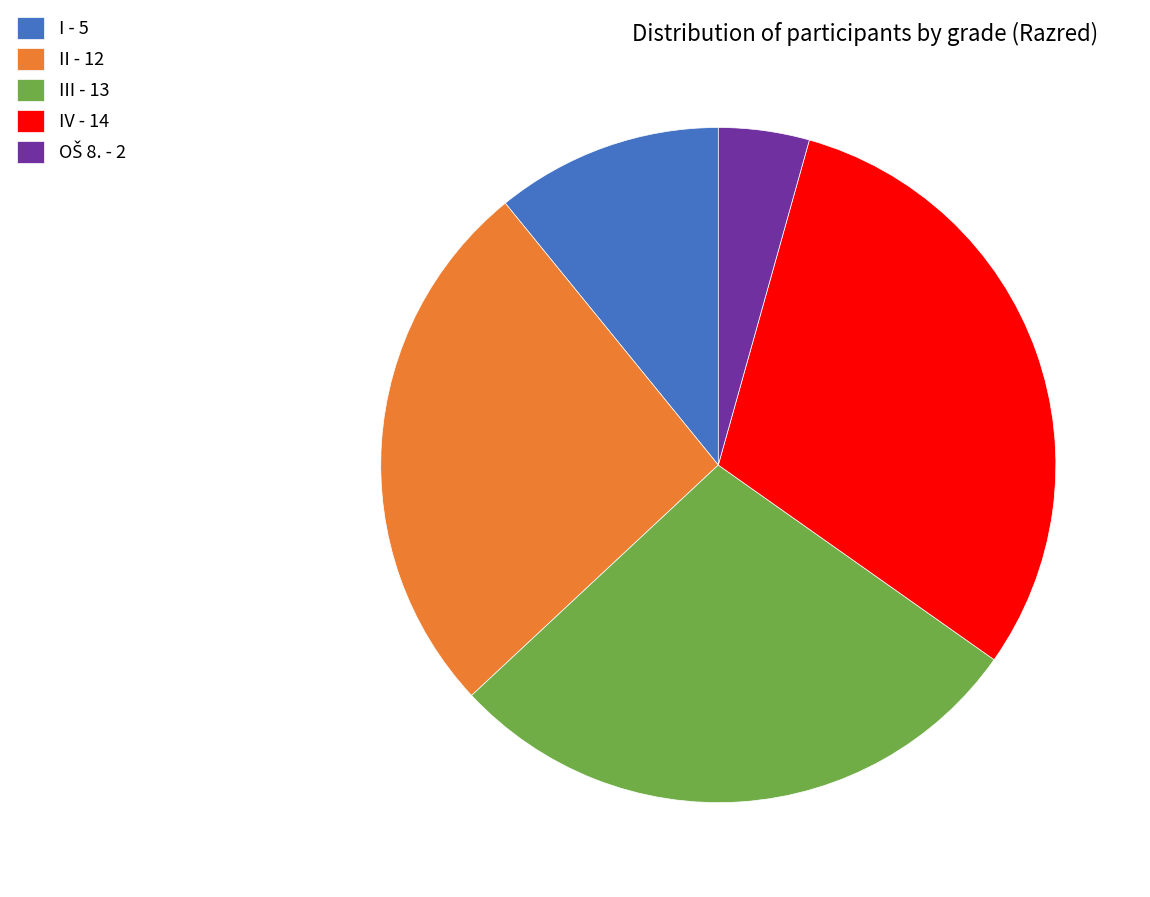

Do III - 13 and I - 5 together represent more than half of the pie?

No